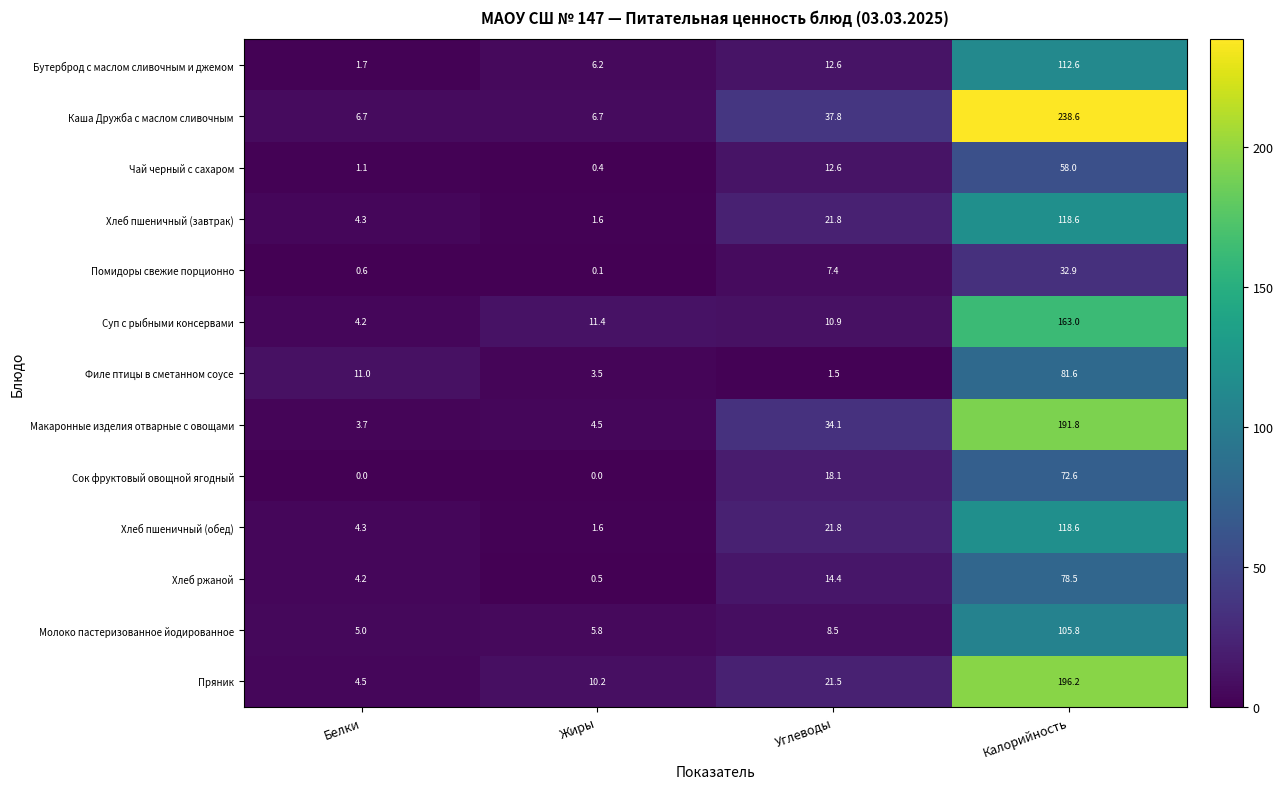

At which category is the sum across all series the highest?

Калорийность